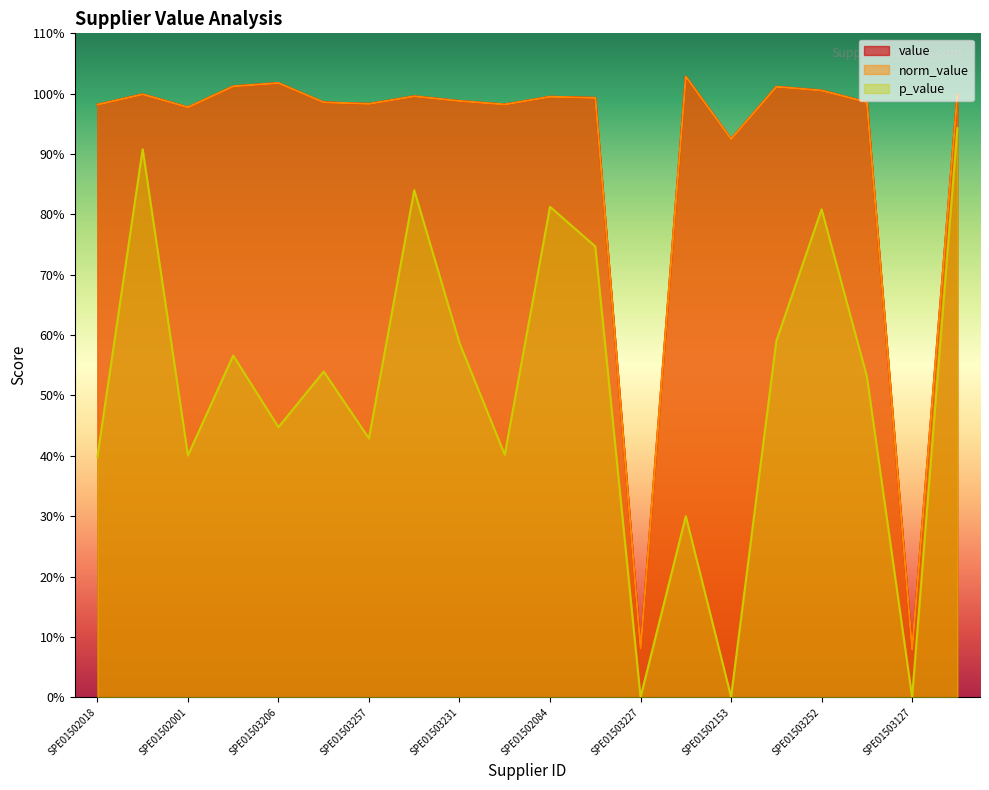

True or false: value and norm_value cross at least once.

False